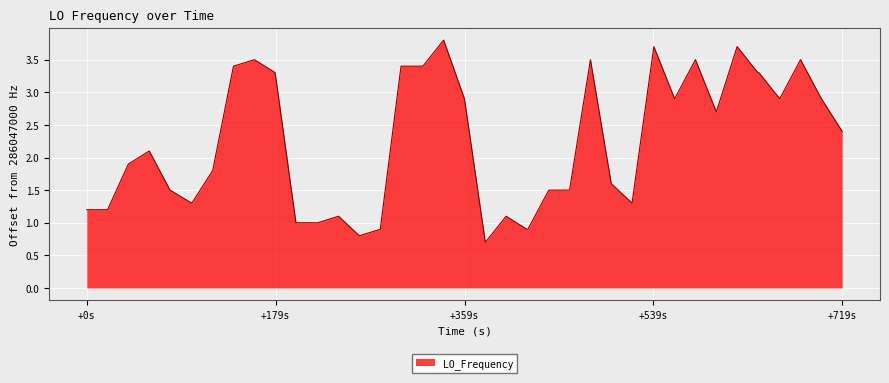

What is the maximum value shown in the chart?

3.8